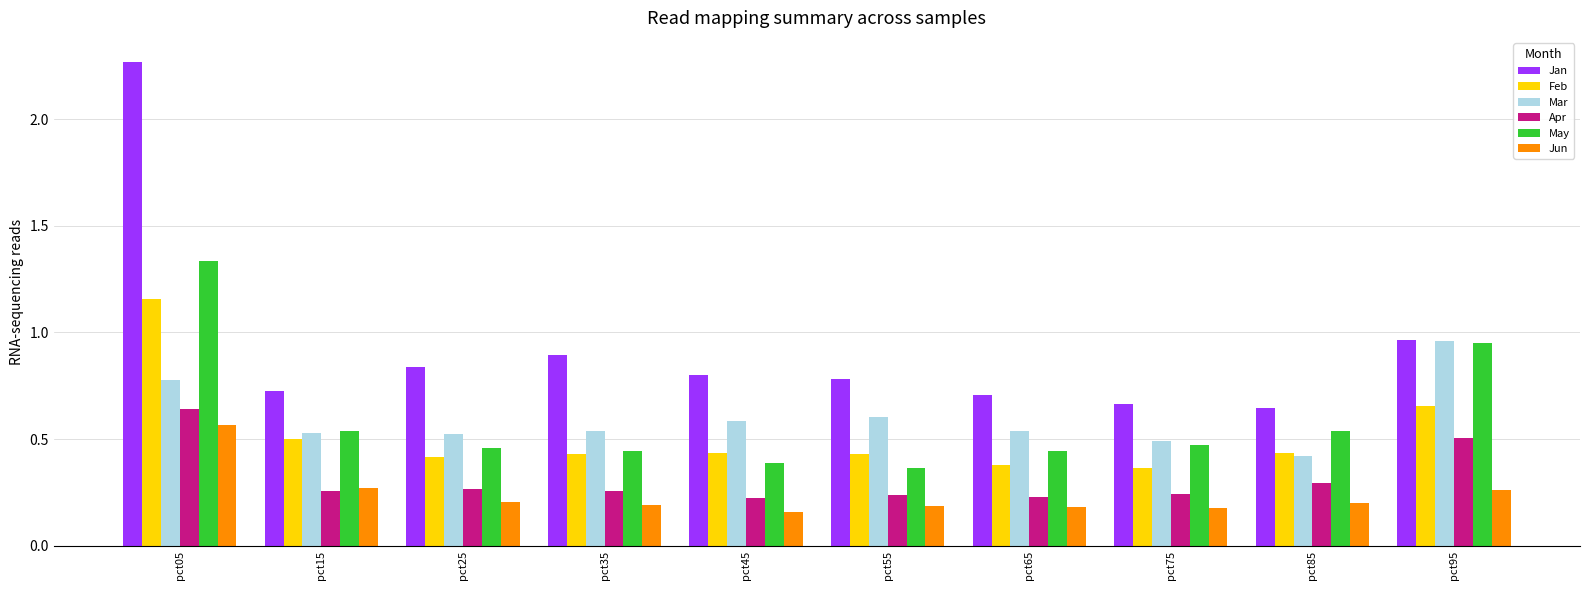

Which series has the largest total across all categories?

Jan